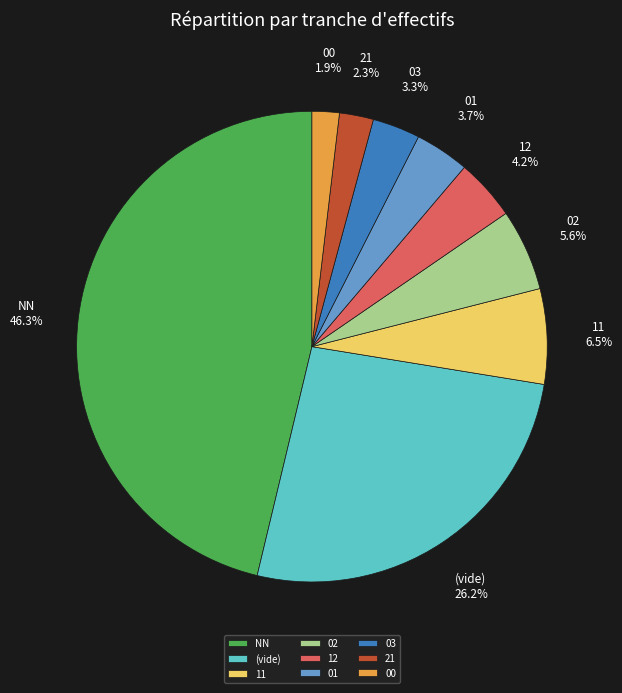

Count the number of slices in the pie.

9